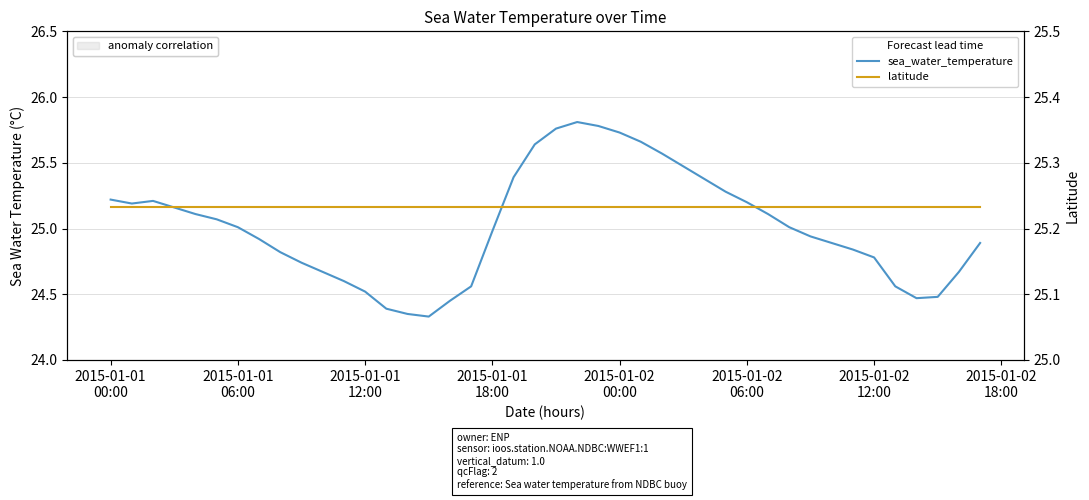

Reading right to left, list all the values displayed in this chart.

sea_water_temperature: 24.9	24.7	24.5	24.5	24.6	24.8	24.8	24.9	24.9	25.0	25.1	25.2	25.3	25.6	25.7	25.7	25.8	25.8	25.8	25.6	25.4	25.0	24.6	24.4	24.3	24.4	24.4	24.5	24.6	24.7	24.7	24.8	24.9	25.0	25.1	25.1	25.2	25.2	25.2	25.2
latitude: 25.2	25.2	25.2	25.2	25.2	25.2	25.2	25.2	25.2	25.2	25.2	25.2	25.2	25.2	25.2	25.2	25.2	25.2	25.2	25.2	25.2	25.2	25.2	25.2	25.2	25.2	25.2	25.2	25.2	25.2	25.2	25.2	25.2	25.2	25.2	25.2	25.2	25.2	25.2	25.2